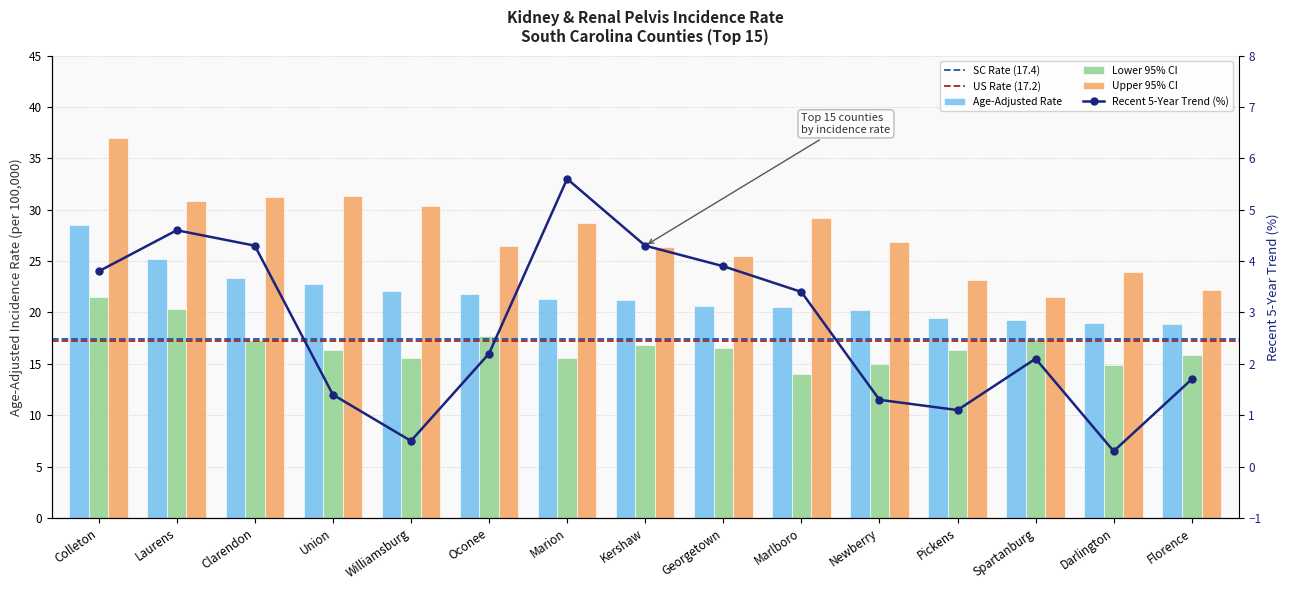

What is the smallest value displayed?

0.3